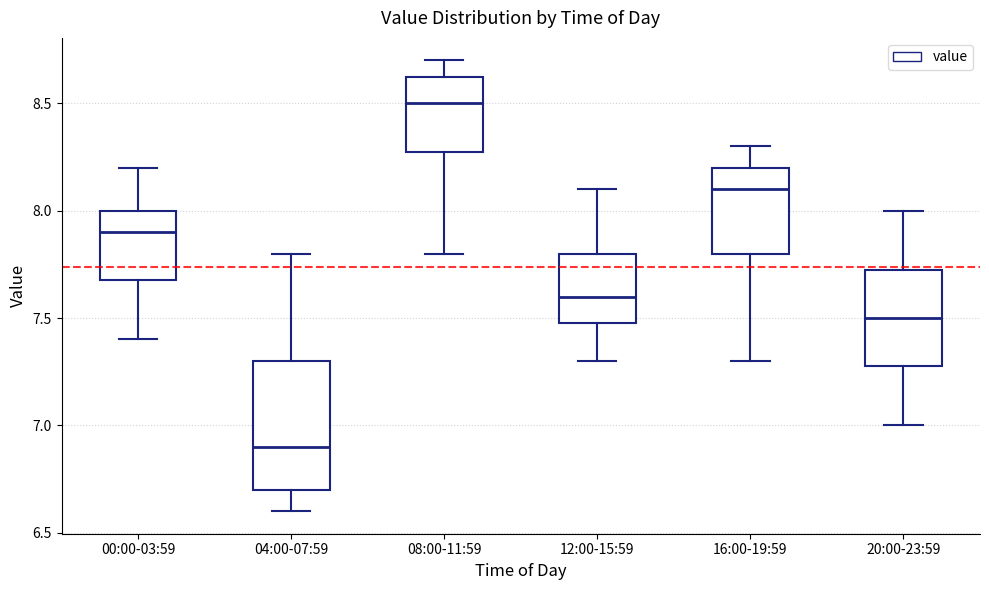

Comparing the boxes themselves (not the whiskers), which one is the tallest?

04:00-07:59